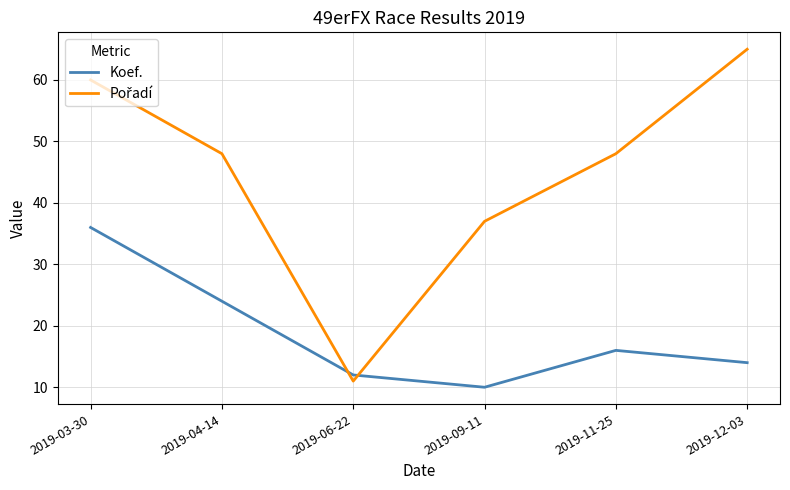

At which category is the sum across all series the highest?

2019-03-30